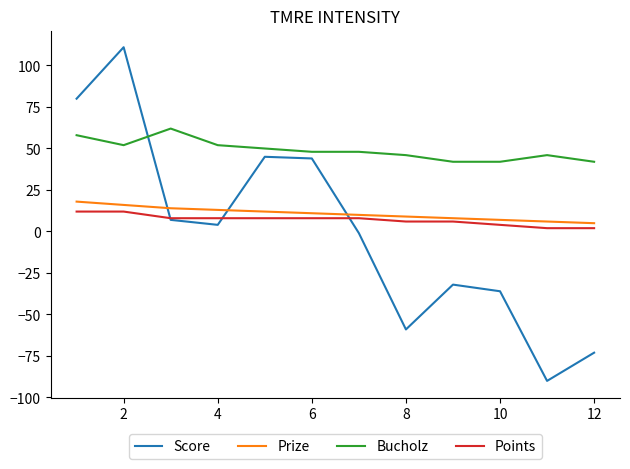

Count the Bucholz values in the range 46 to 52.

7